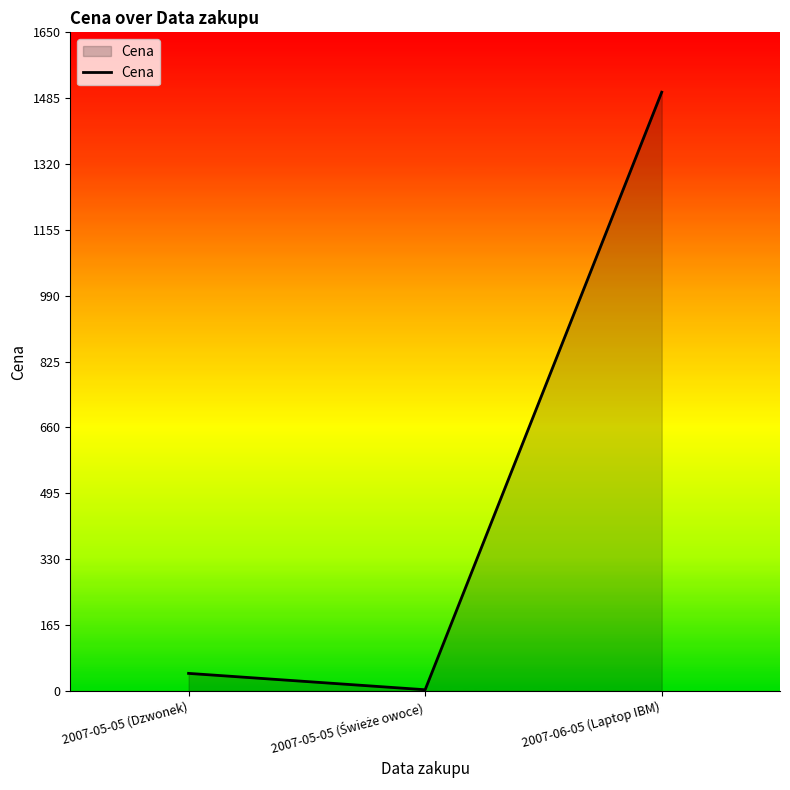

What is the sum of all values?

1547.0